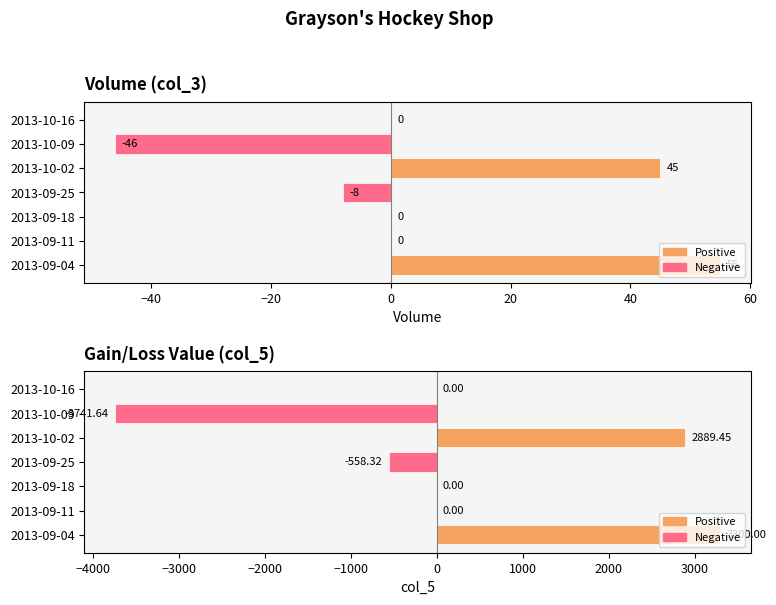

Between 2013-10-16 and 2013-09-25, which is larger?

2013-10-16